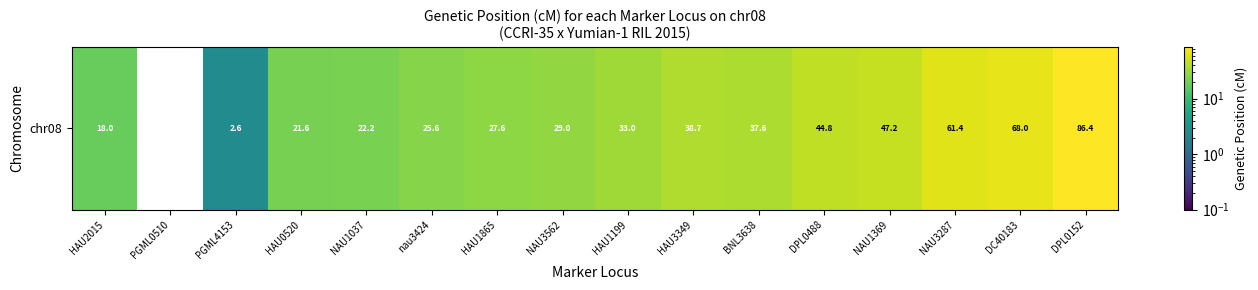

What is the difference between the maximum and minimum values?

86.4